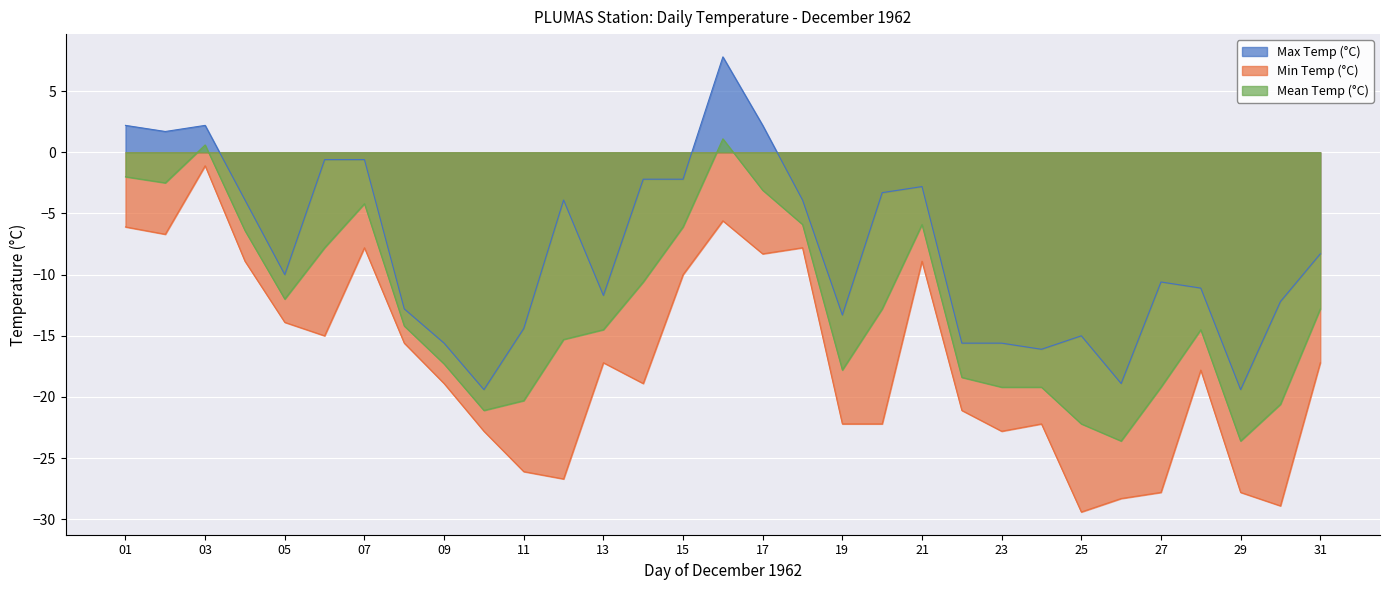

Where is Mean Temp (°C) nearest to the value -11?

14